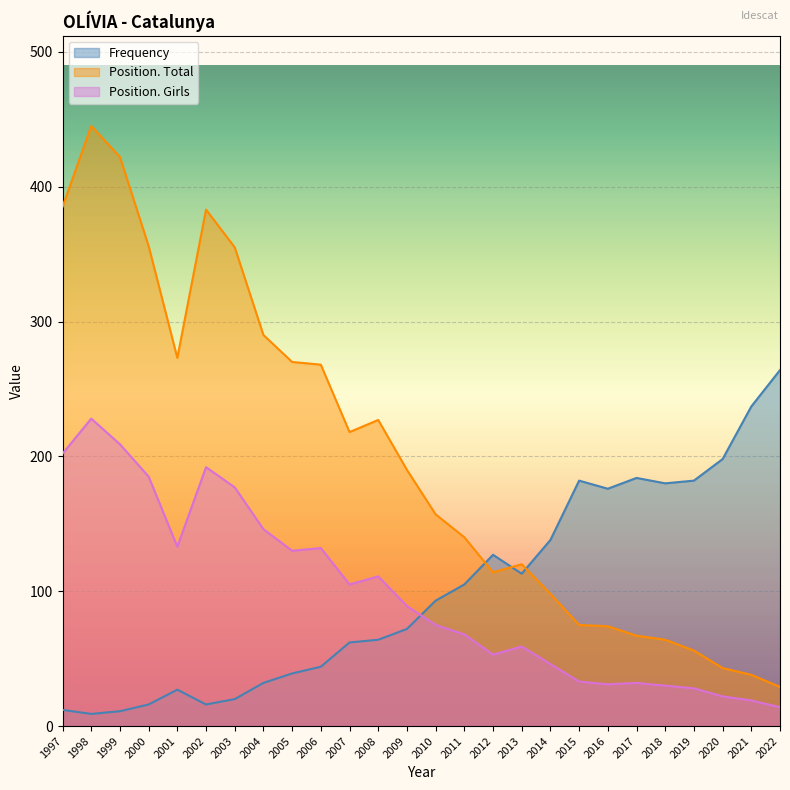

Which series has the largest total across all categories?

Position. Total